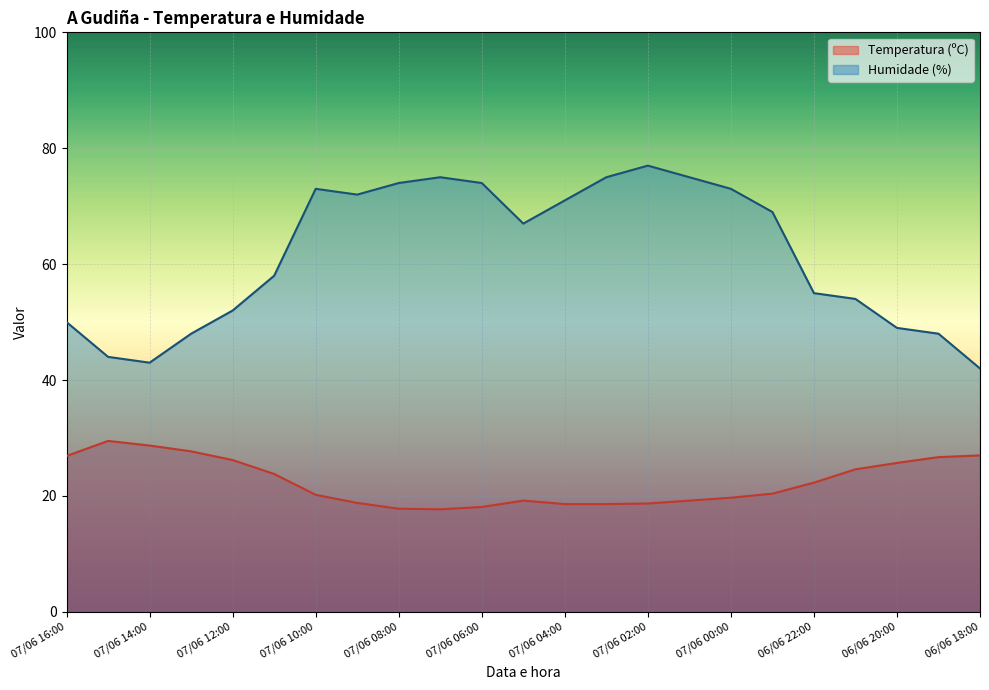

How many values in the Humidade (%) series exceed 67?

11